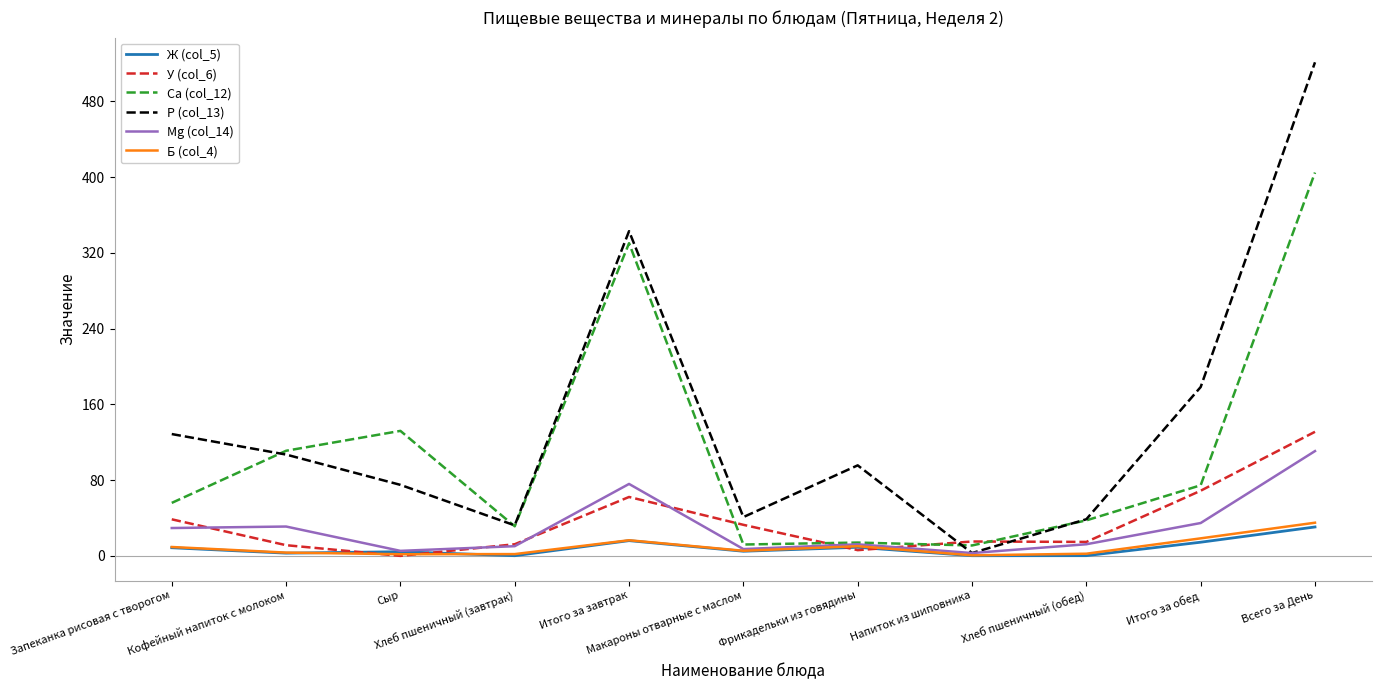

In Б (col_4), how many points are higher than both neighbors (excluding endpoints)?

2